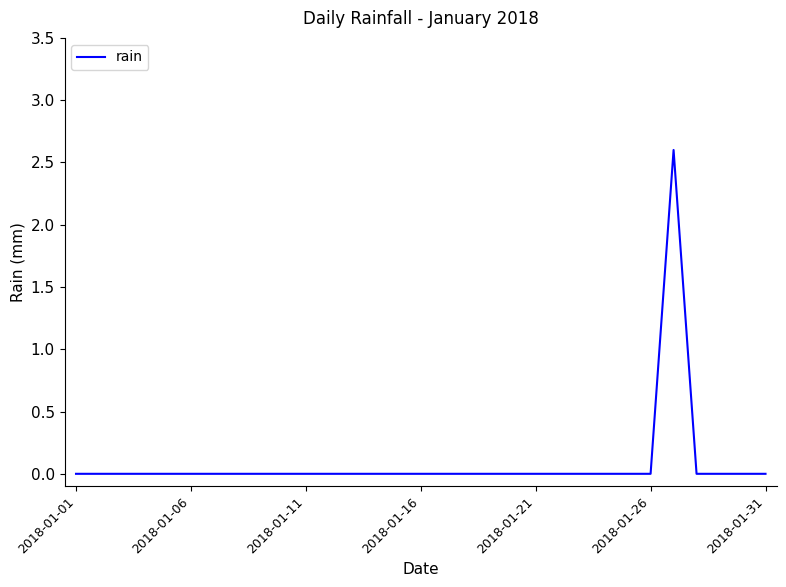

What is the greatest value displayed?

2.6